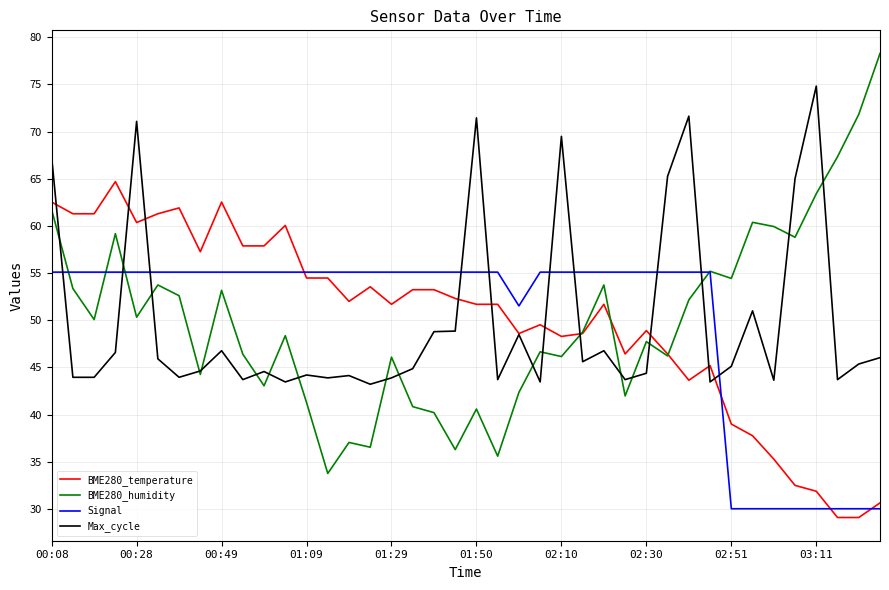

Which series has the widest spread of values?

BME280_humidity